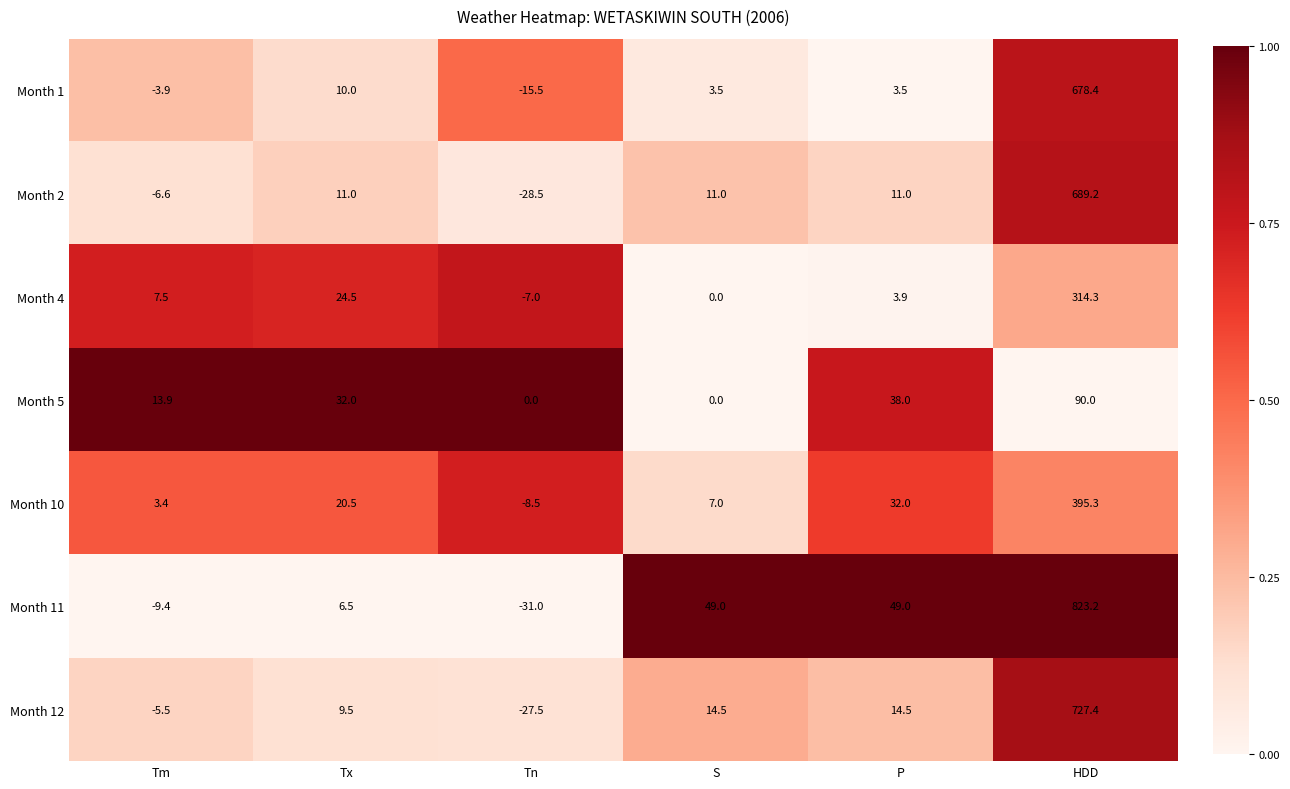

How many values in Month 5 are above zero?

4